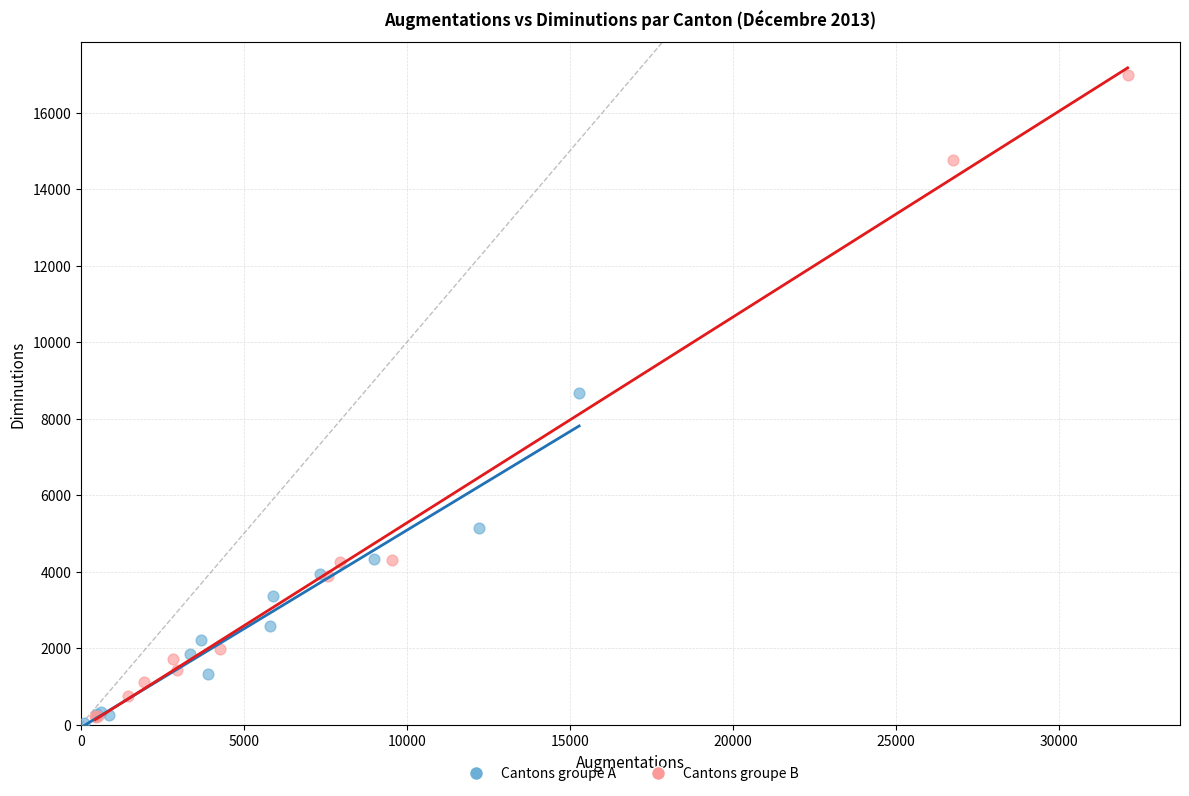

Which series reaches the maximum Y coordinate?

Cantons groupe B